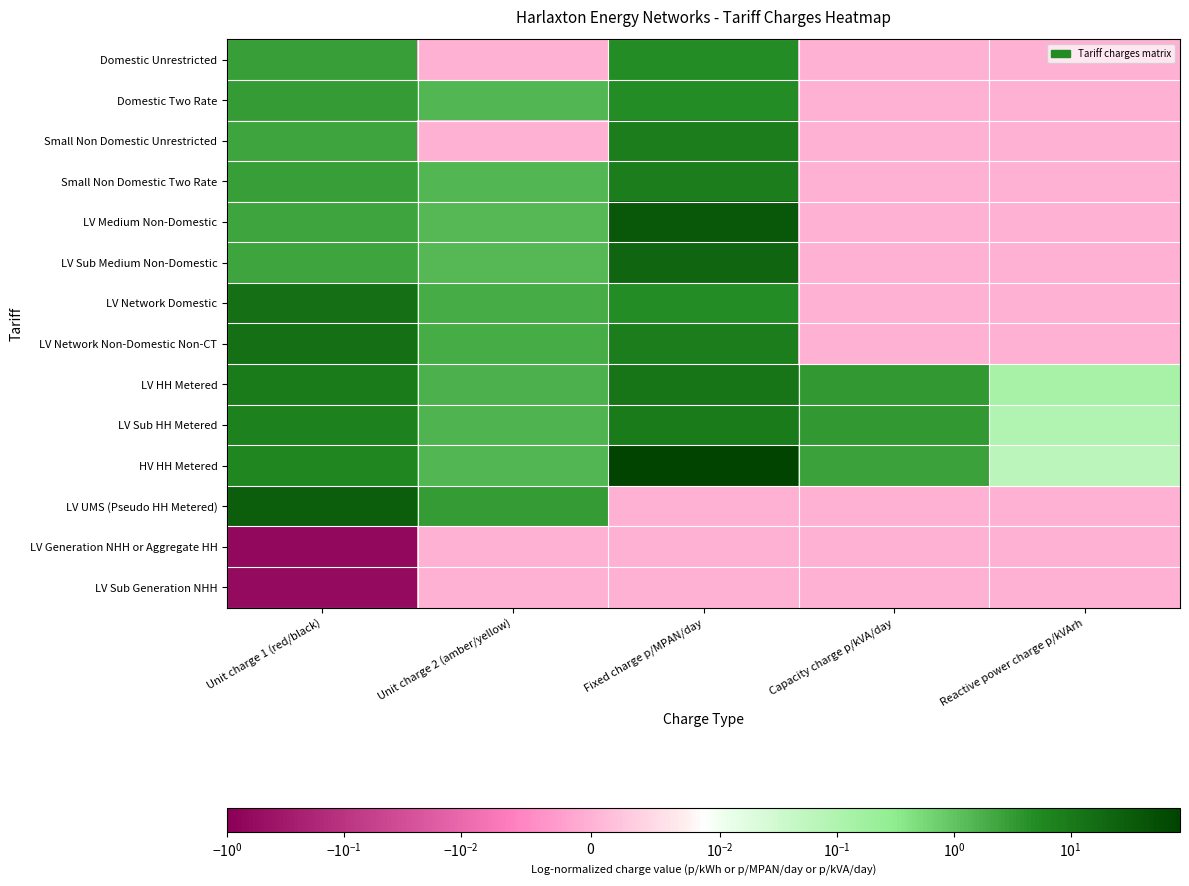

What is the total value across all series at Unit charge 1 (red/black)?

94.5